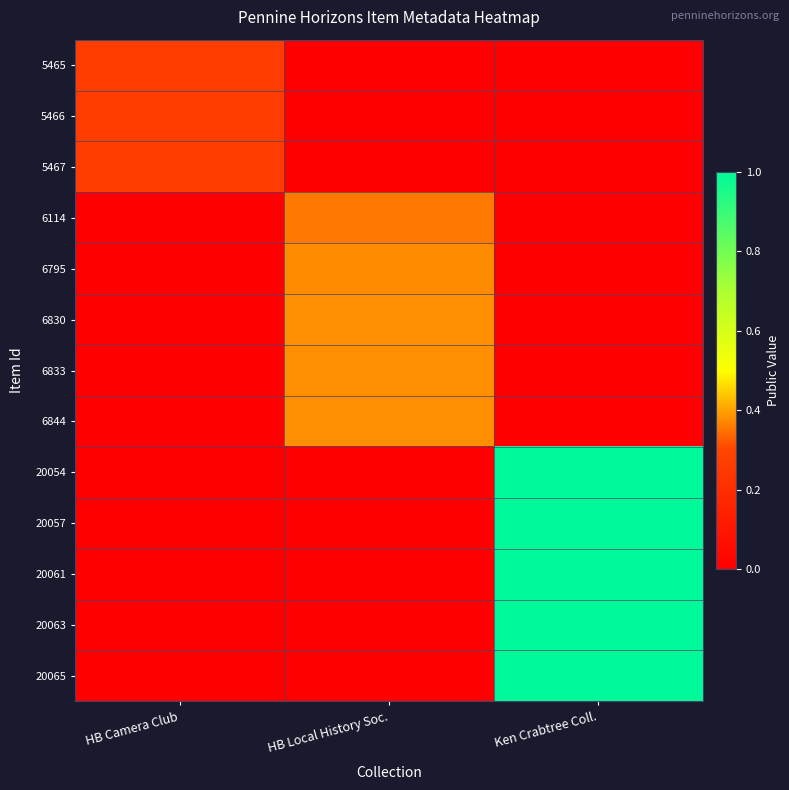

At which category does the chart reach its minimum across all series?

HB Local History Soc.